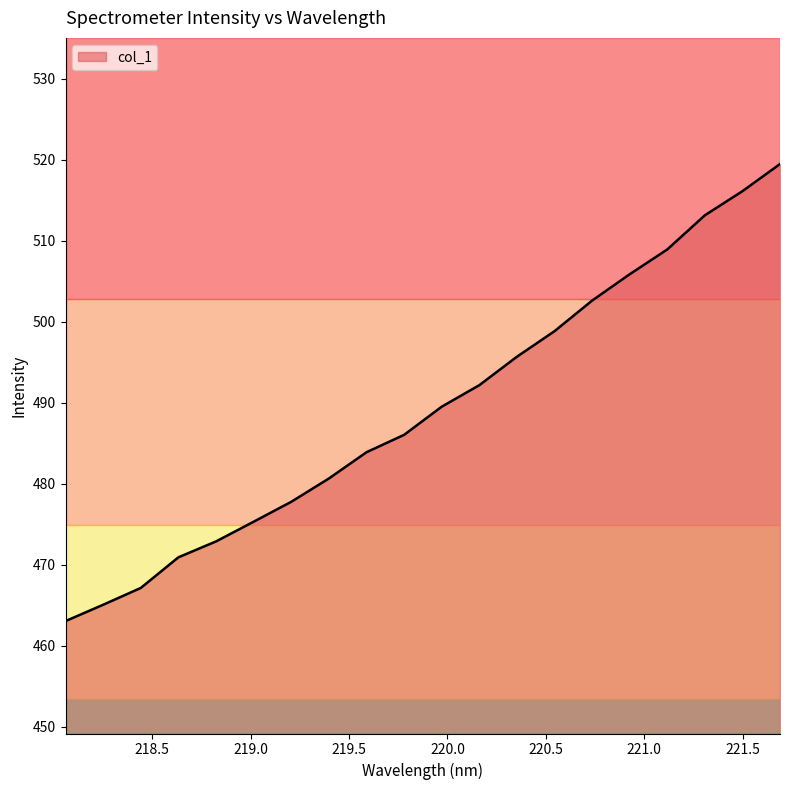

What is the smallest value displayed?

463.0